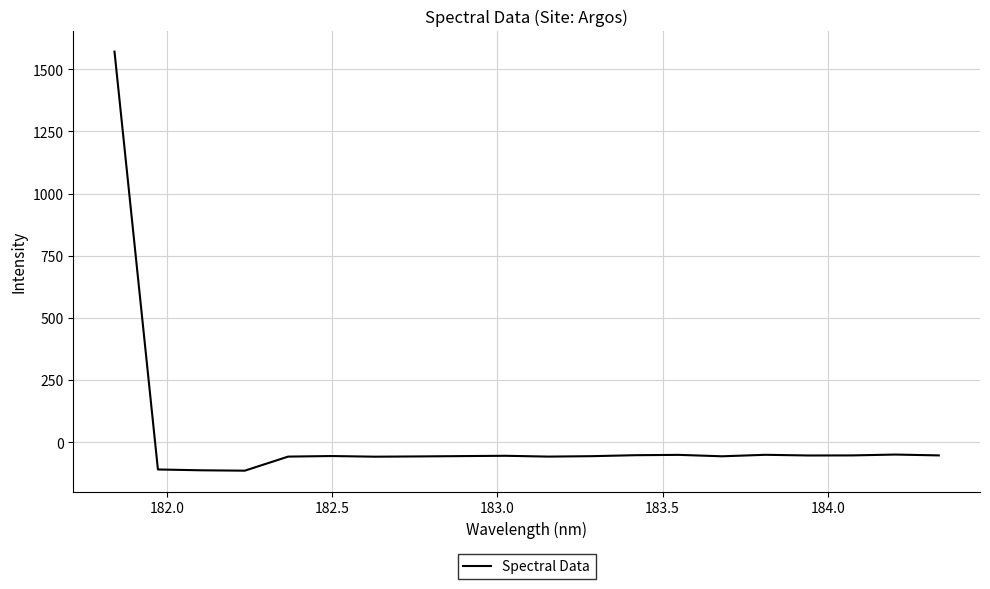

What is the average value?

18.3